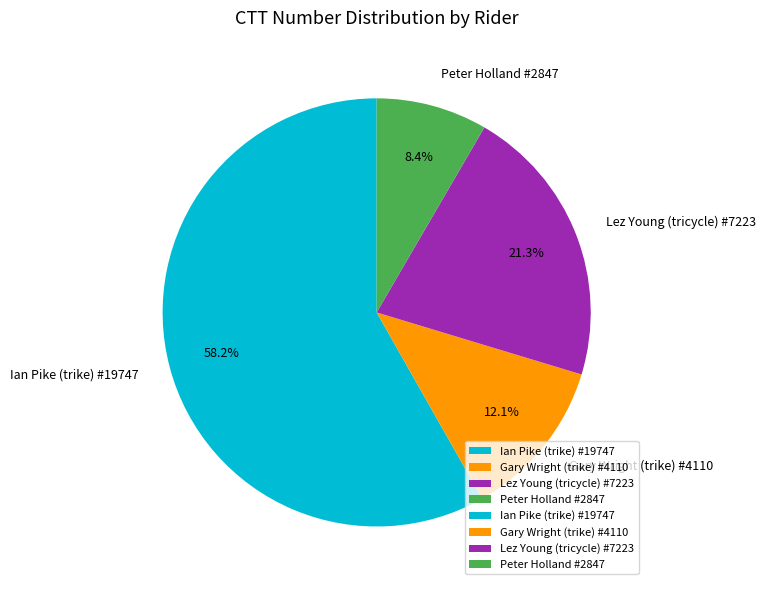

What is the smallest slice in the pie chart?

Peter Holland #2847